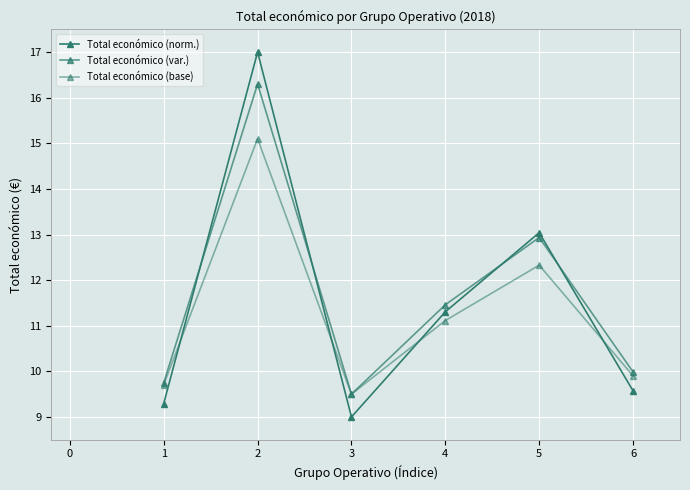

True or false: Total económico (var.) and Total económico (base) cross at least once.

False